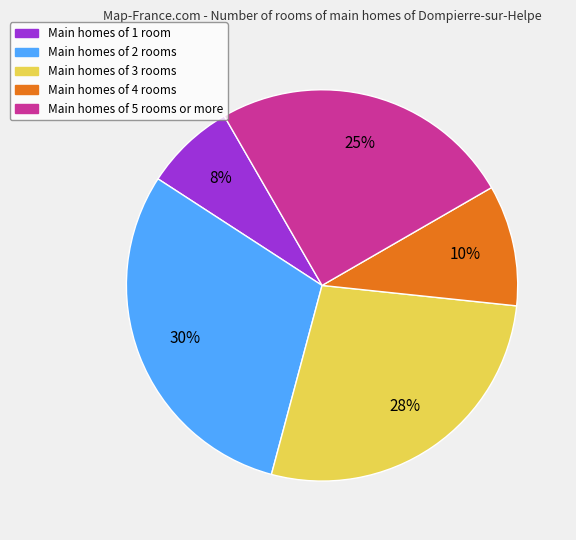

To the nearest percent, what is the difference between the largest and smallest slice percentages?

22%